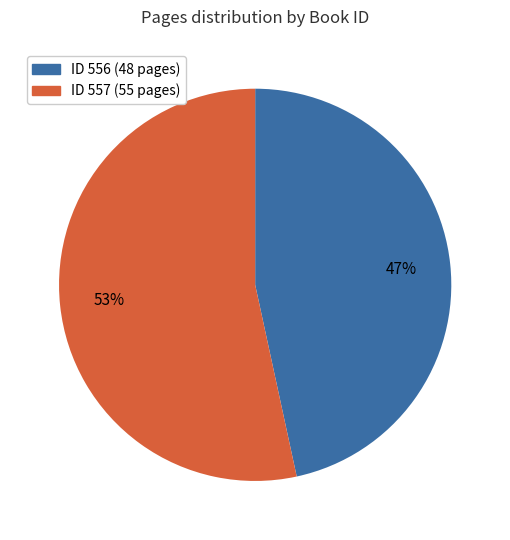

Does any single category account for the majority?

Yes